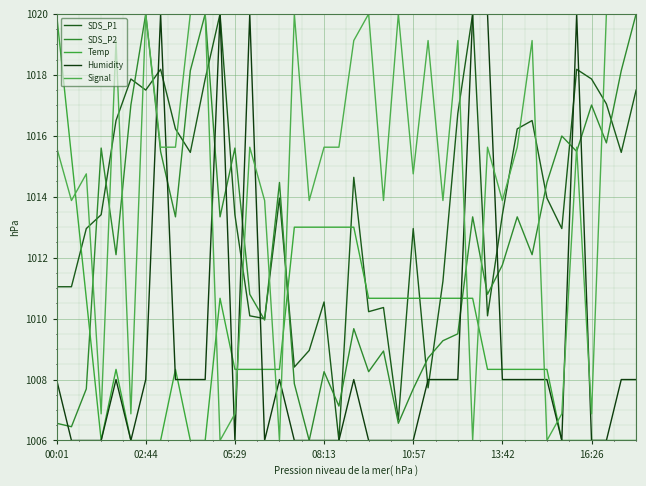

Which series has the largest range (max minus min)?

Signal